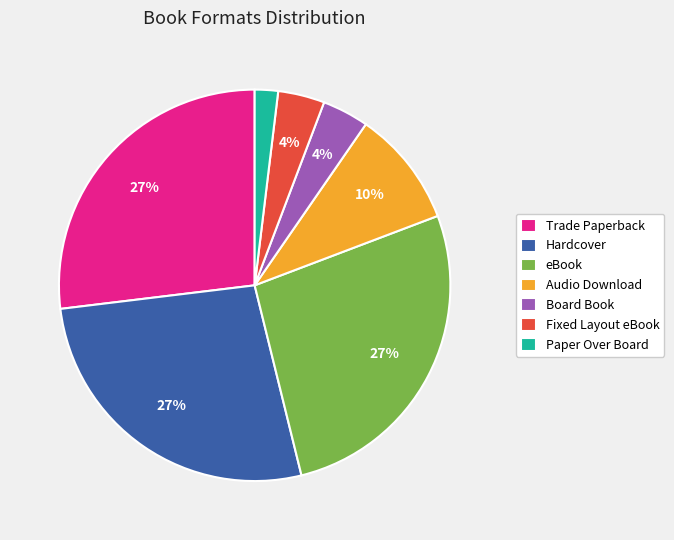

Which category has the smallest portion of the pie?

Paper Over Board